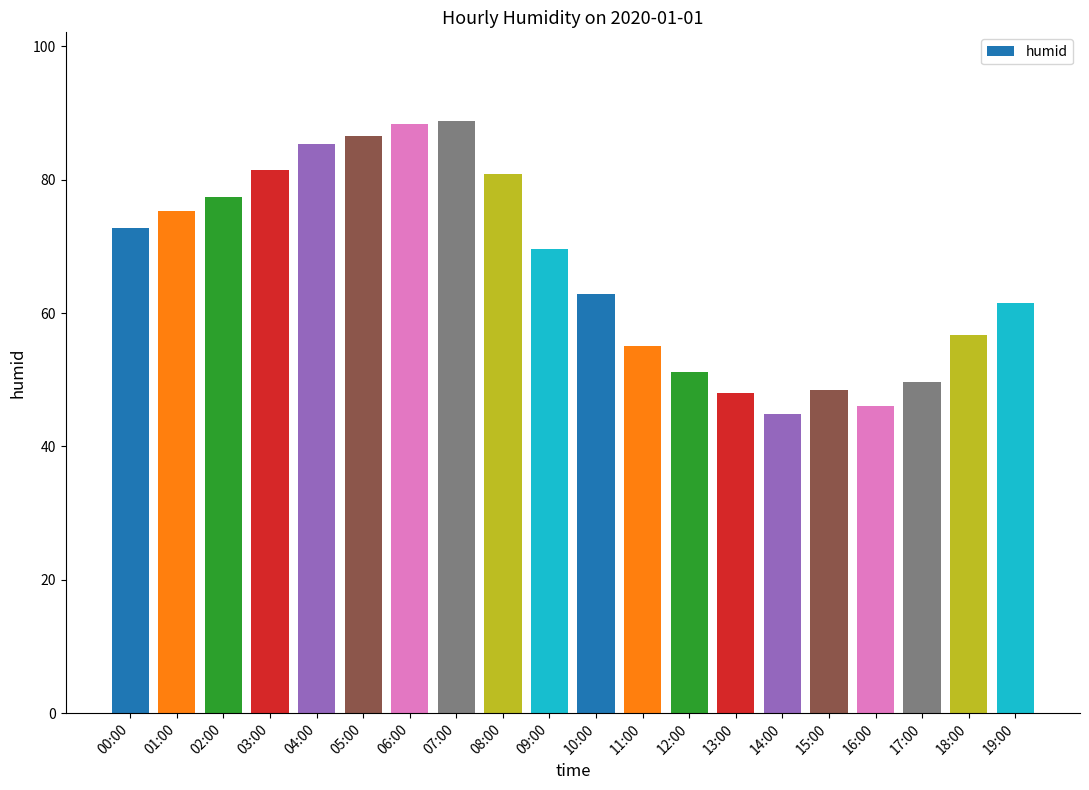

What is the smallest value displayed?

44.8